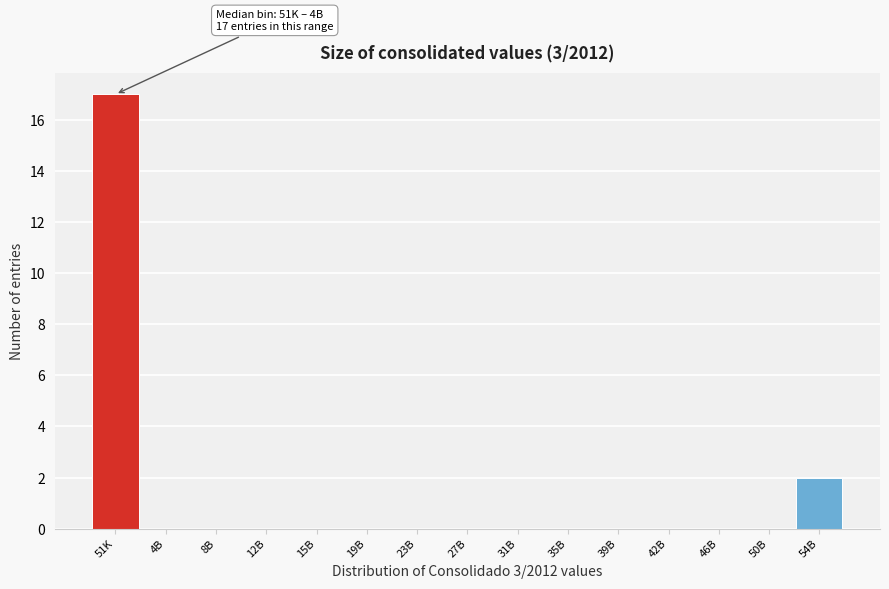

Reading left to right, what are all the values shown in this chart?

51K=17	4B=0	8B=0	12B=0	15B=0	19B=0	23B=0	27B=0	31B=0	35B=0	39B=0	42B=0	46B=0	50B=0	54B=2